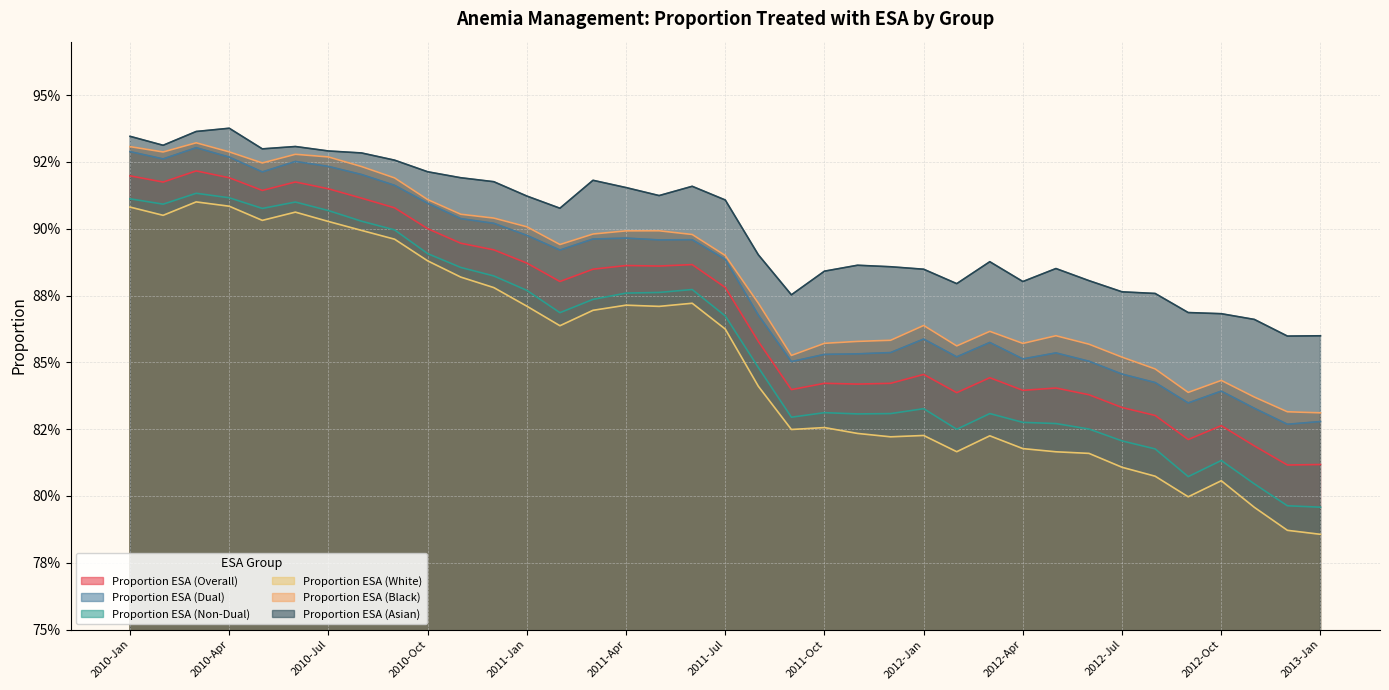

True or false: Proportion ESA (Asian) and Proportion ESA (Non-Dual) cross at least once.

False